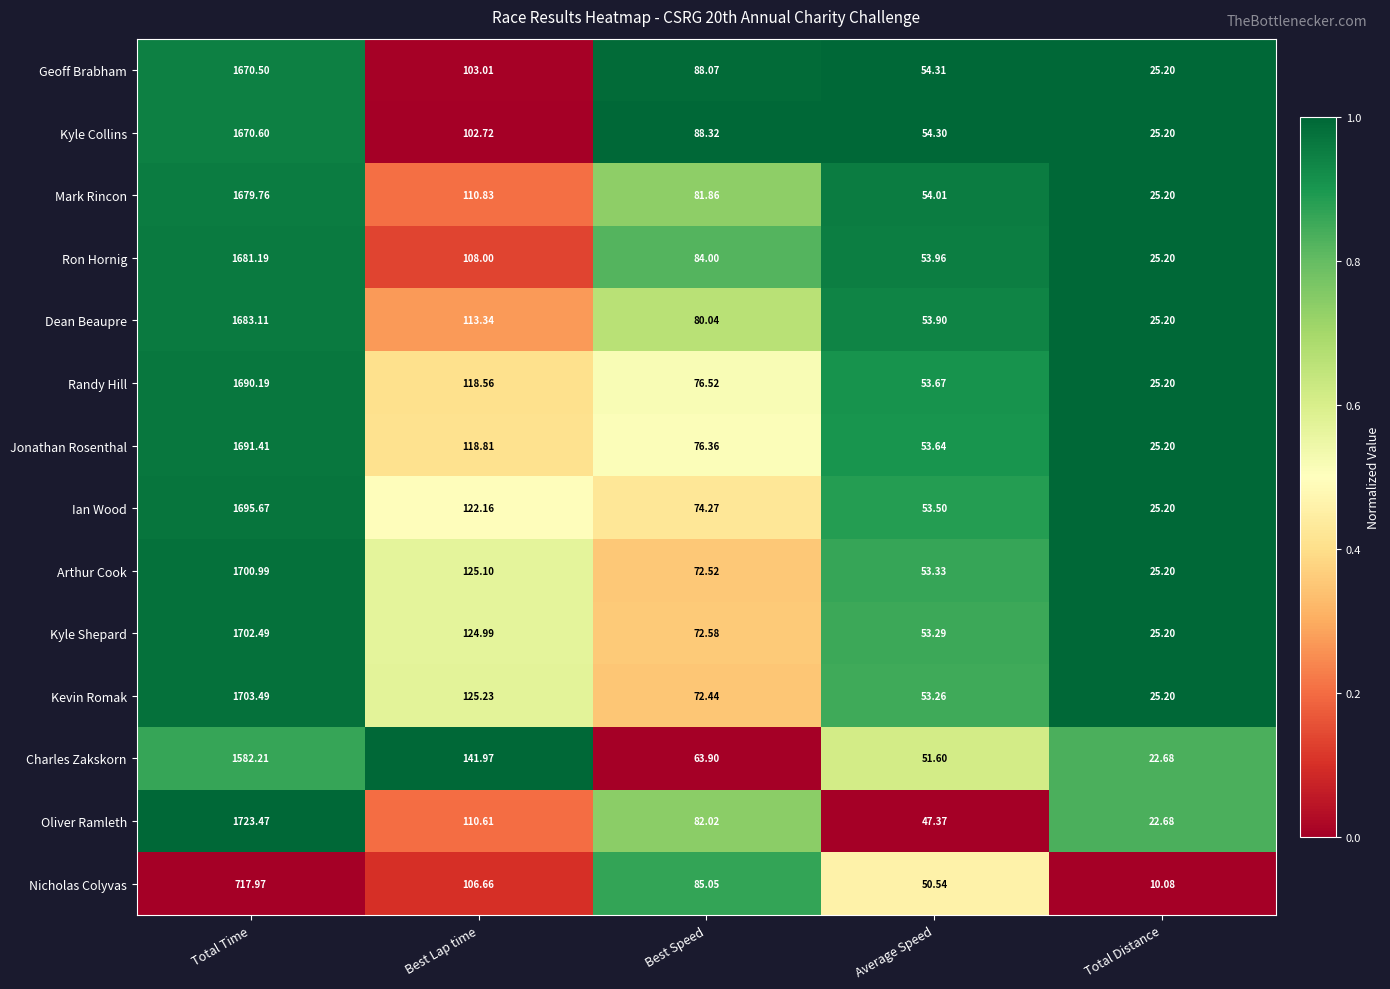

Which series has the largest total across all categories?

Oliver Ramleth